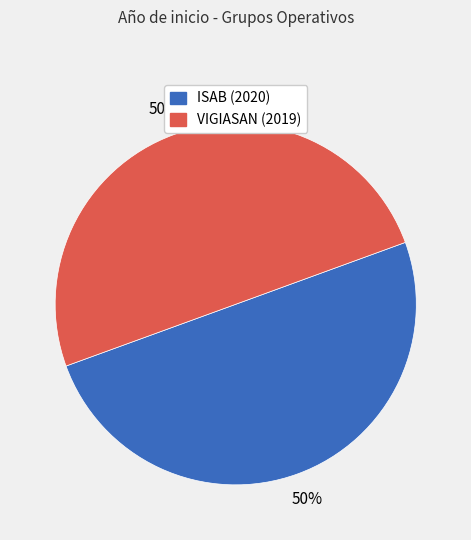

To the nearest percent, what is the average slice percentage?

50%